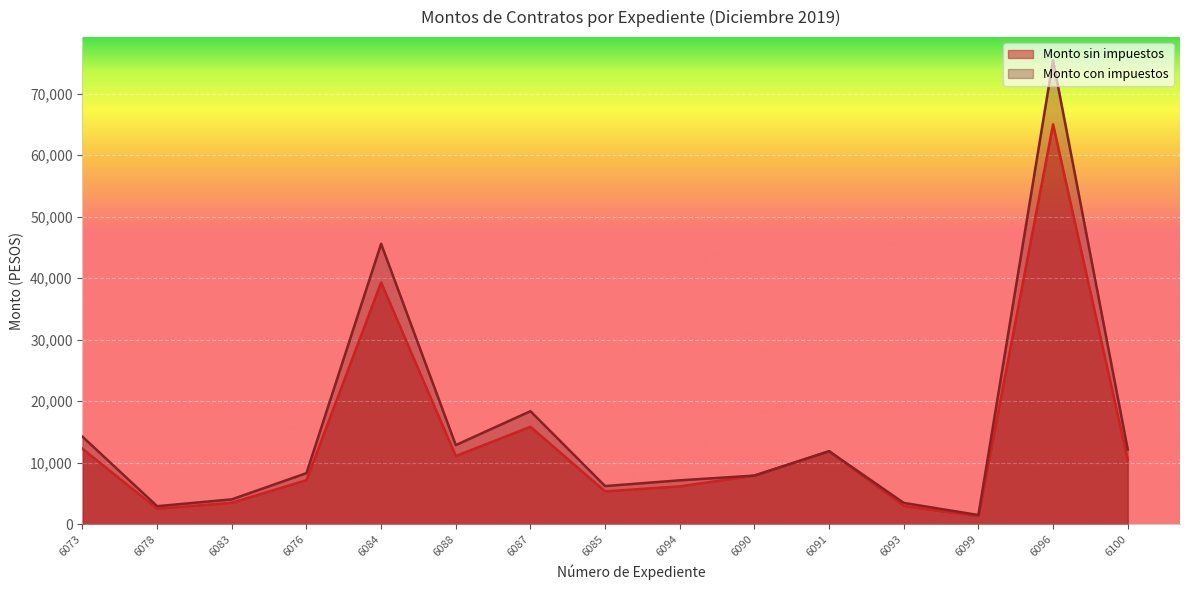

What is the label of the 2nd point from the right?

6096